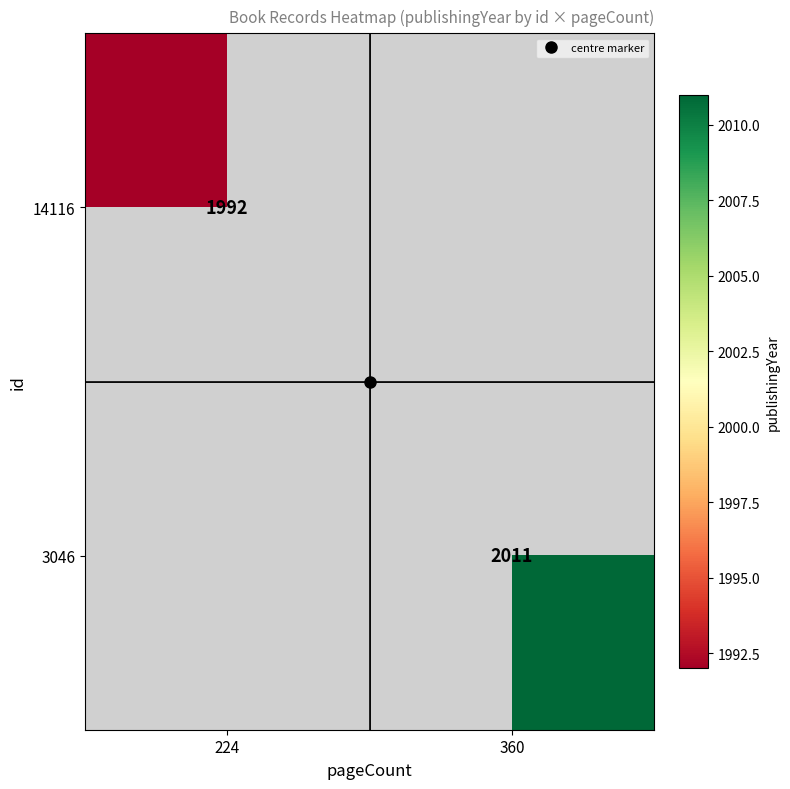

Which has a higher value, 224 or 360?

360